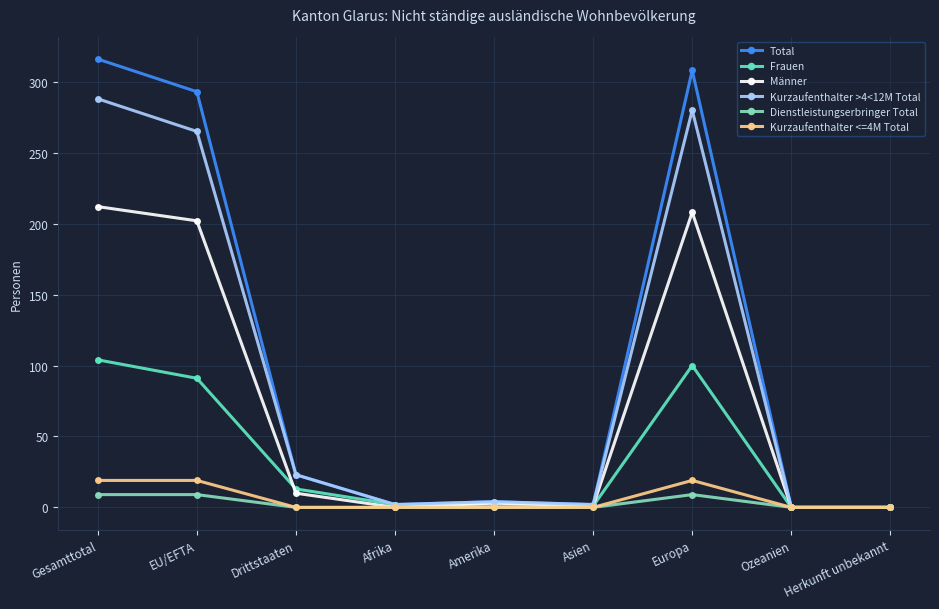

What is the total value across all series at Gesamttotal?

948